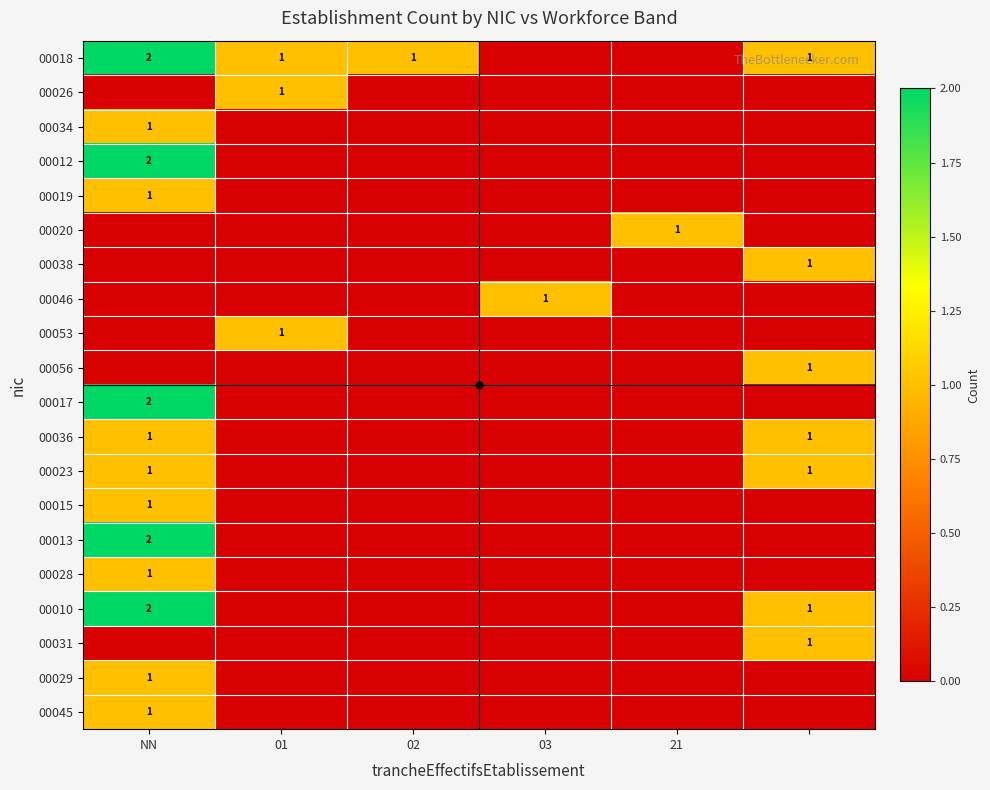

Which has a higher value, 5 or 01?

5